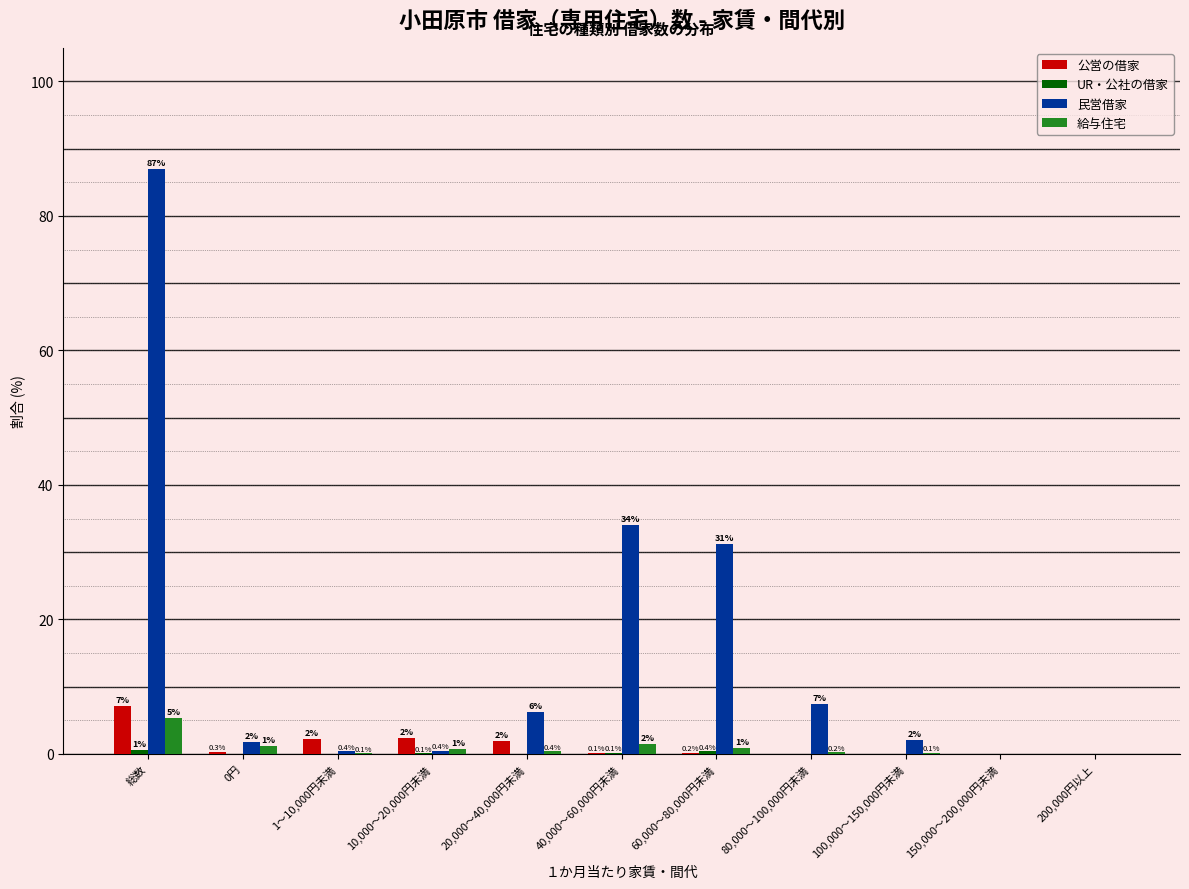

At which category does the chart reach its peak across all series?

総数